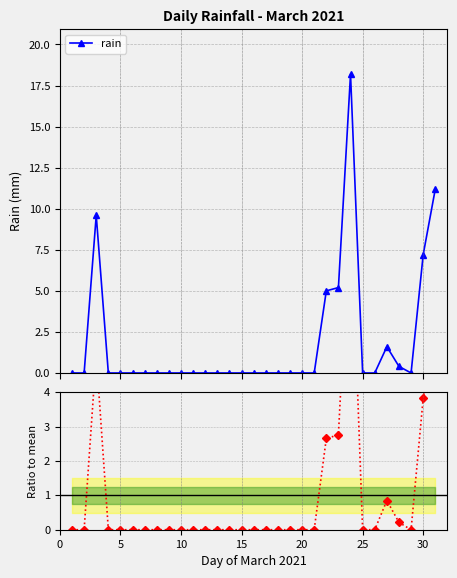

How many interior local peaks does the rain series have?

3